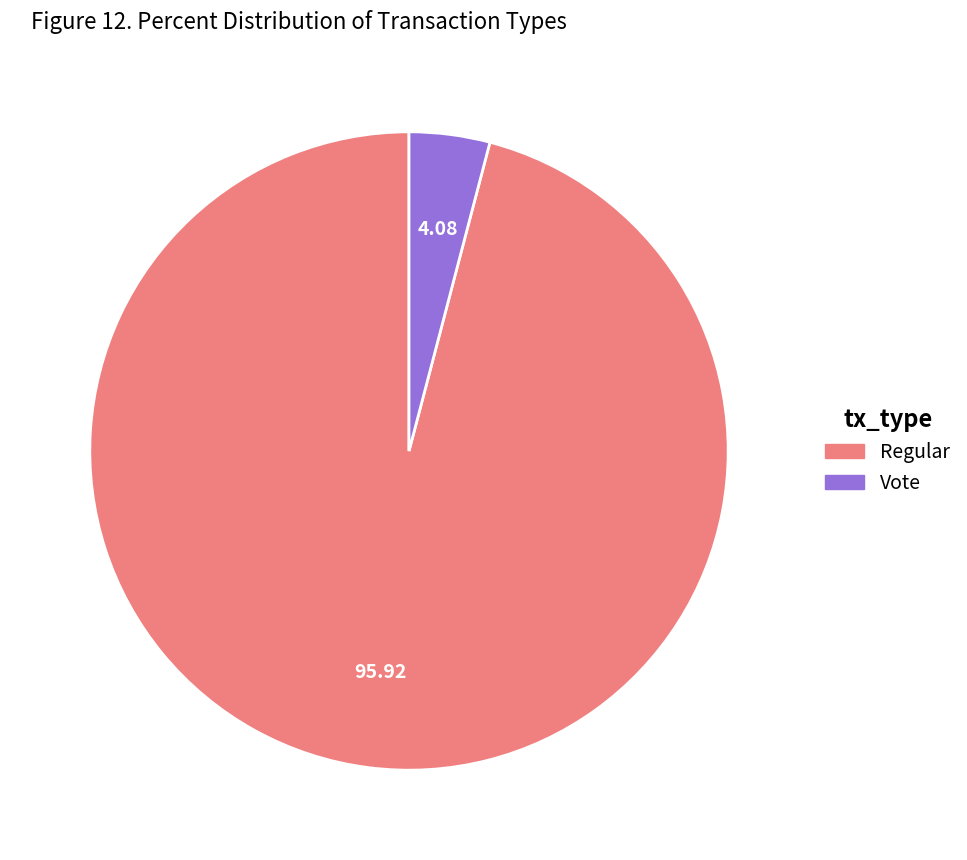

Does any single category account for the majority?

Yes